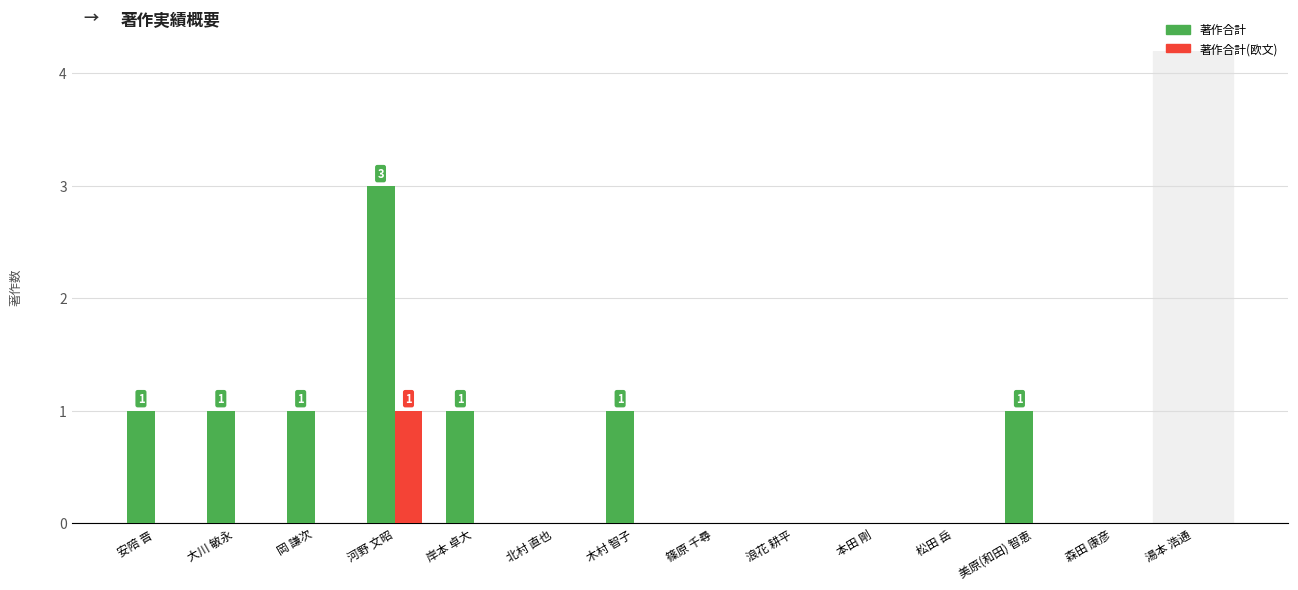

How many data points does each series have?

14